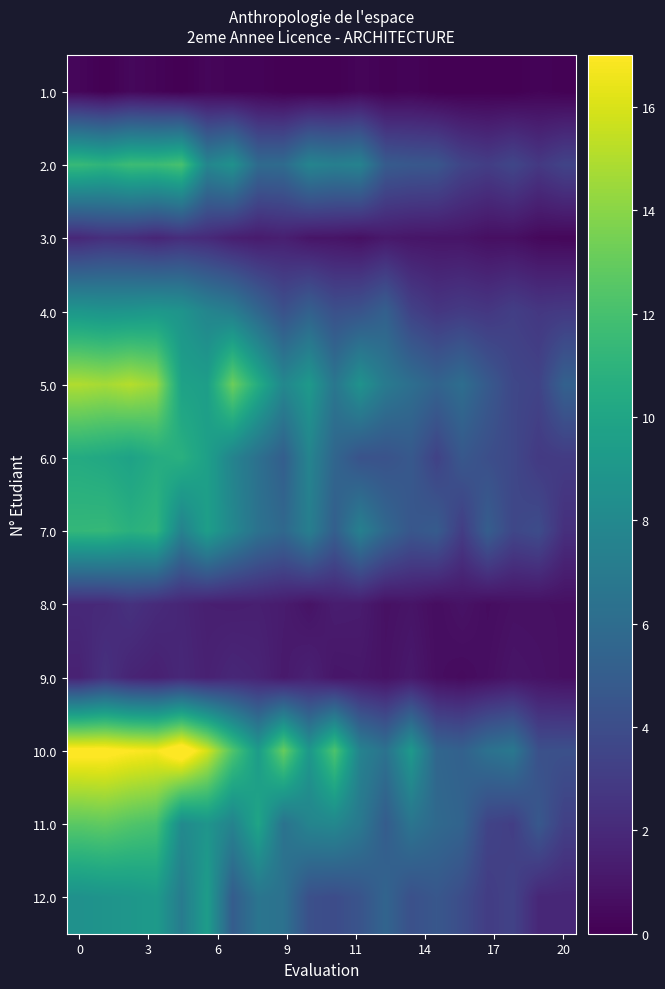

Reading left to right, transcribe all the data shown in this chart.

1.0: 0.3	0.0	0.4	0.2	0.0	0.3	0.2	0.2	0.0	0.0	0.0	0.3	0.1	0.2	0.0	0.0	0.0	0.0	0.2	0.1
2.0: 11.5	11.1	11.7	11.6	12.1	7.8	8.6	5.9	6.0	7.7	7.3	7.6	4.9	4.6	4.6	3.5	3.1	3.6	2.8	3.4
3.0: 1.9	2.3	2.2	1.8	2.2	2.0	1.5	1.3	1.5	1.0	0.9	0.7	1.1	1.0	1.0	0.9	0.7	0.7	0.4	0.3
4.0: 9.0	8.8	8.9	9.1	8.8	7.7	7.2	5.6	4.2	5.2	4.2	4.4	5.2	3.3	2.7	2.9	2.7	3.2	2.7	2.9
5.0: 15.0	14.7	15.1	14.5	9.7	9.5	13.2	10.5	7.9	9.2	6.7	8.7	7.0	6.2	5.4	6.1	4.8	3.6	3.4	5.3
6.0: 10.4	10.2	9.8	10.5	10.8	9.6	7.6	6.3	5.1	7.7	5.6	4.3	4.3	4.7	3.3	4.6	4.1	3.7	2.9	3.0
7.0: 11.3	11.3	10.8	11.1	7.5	9.5	7.9	6.4	5.7	7.3	5.1	7.4	5.7	4.6	4.9	3.1	5.0	3.6	3.9	2.3
8.0: 2.0	2.0	2.4	2.1	1.8	1.5	1.4	1.5	1.3	0.9	1.4	1.3	0.8	0.9	0.6	0.9	0.6	0.7	0.7	0.7
9.0: 1.6	2.4	1.7	1.5	1.9	1.6	1.9	1.7	1.2	1.6	1.0	1.1	0.8	1.2	0.6	0.5	0.7	0.9	0.8	0.7
10.0: 17.4	17.4	17.0	16.8	18.3	15.9	12.4	9.3	13.1	9.0	12.3	7.6	6.4	9.2	5.6	5.3	6.4	6.8	4.2	4.2
11.0: 12.7	12.9	12.4	12.0	8.1	8.9	7.6	10.0	6.4	7.7	7.9	6.9	4.9	6.6	5.8	5.4	3.4	3.1	4.7	3.2
12.0: 8.6	8.8	9.0	9.3	7.1	9.4	4.9	6.6	6.4	4.2	3.9	4.4	5.5	4.2	4.6	4.0	3.0	3.4	1.9	1.9